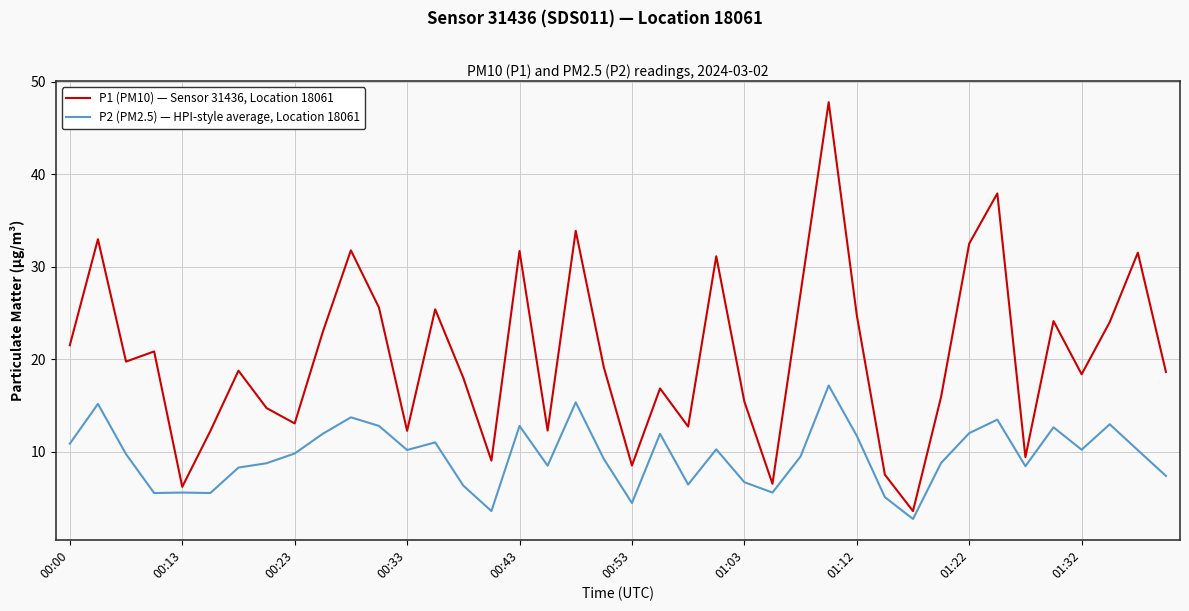

List the series in order of their peak value, lowest first.

P2 (PM2.5) — HPI-style average, Location 18061, P1 (PM10) — Sensor 31436, Location 18061